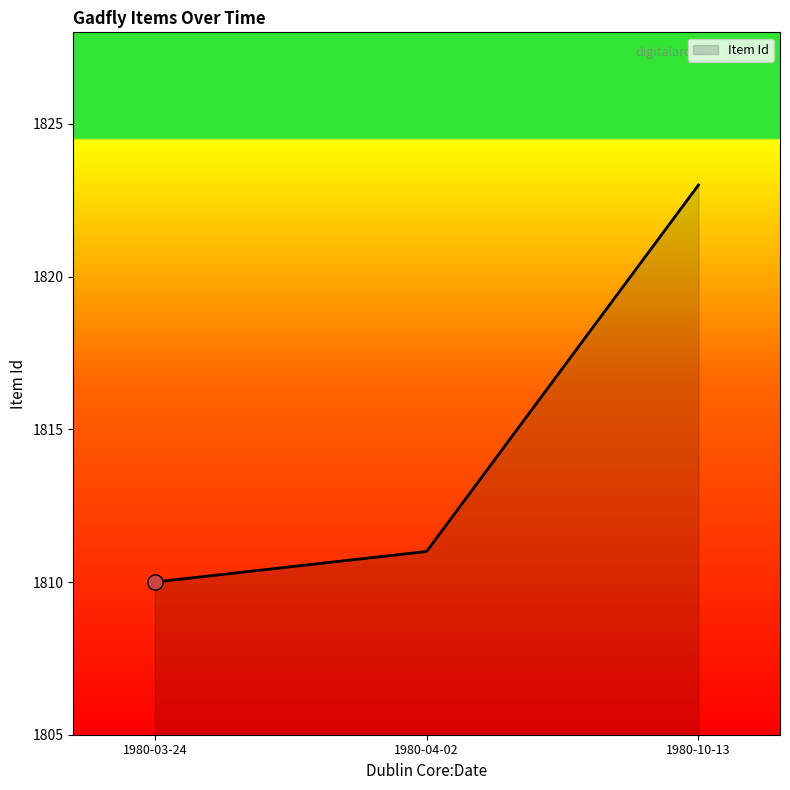

What is the smallest value displayed?

1810.0